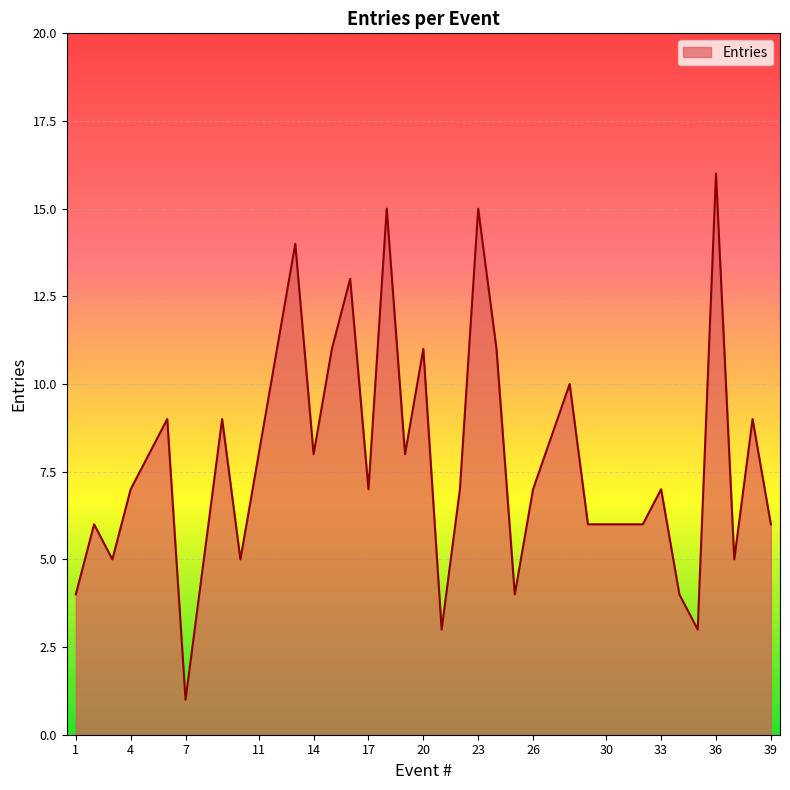

What is the greatest value displayed?

16